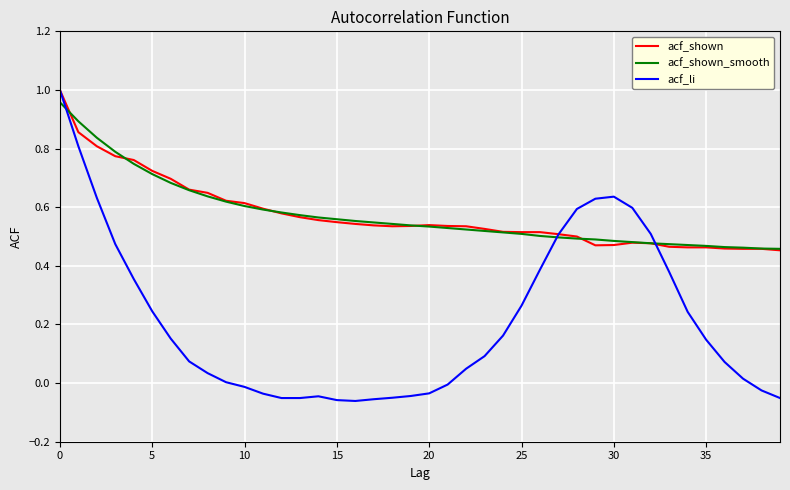

Which label corresponds to the smallest value in the chart?

16